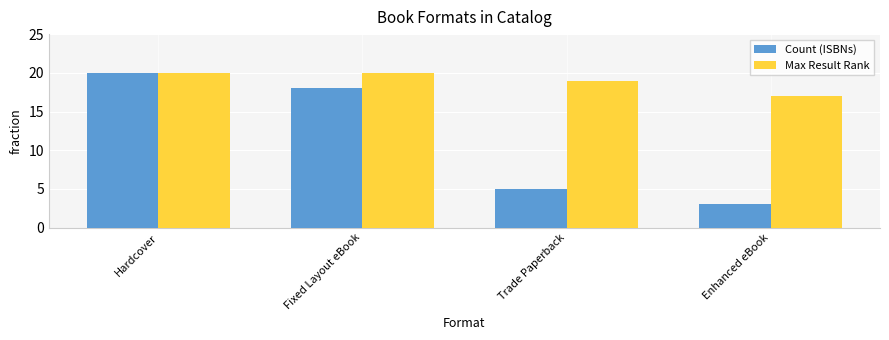

What is the approximate value of Count (ISBNs) at Hardcover, to the nearest 10?

20